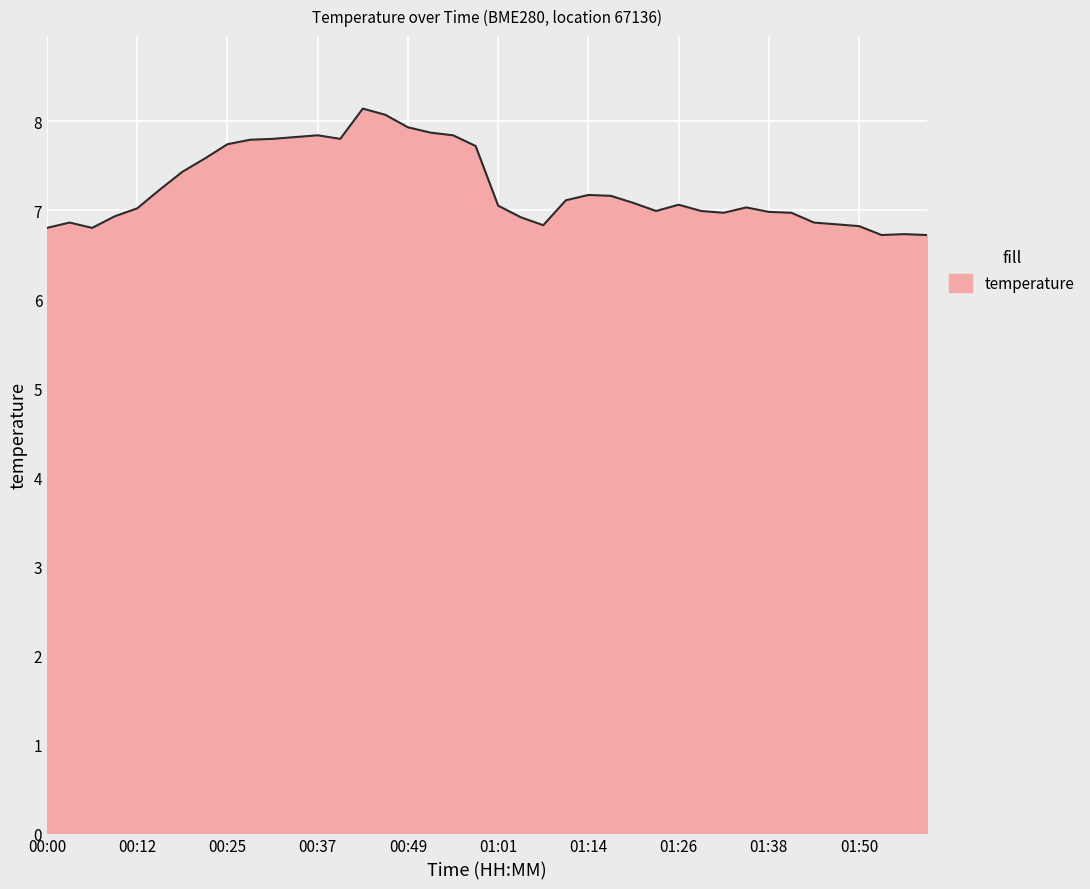

What is the maximum value shown in the chart?

8.1